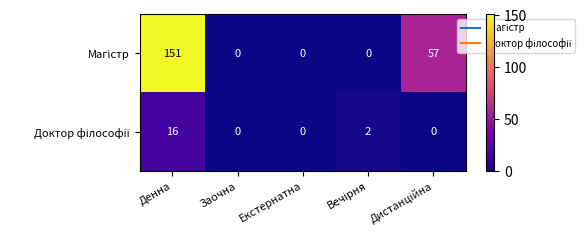

At which category is the sum across all series the highest?

Денна